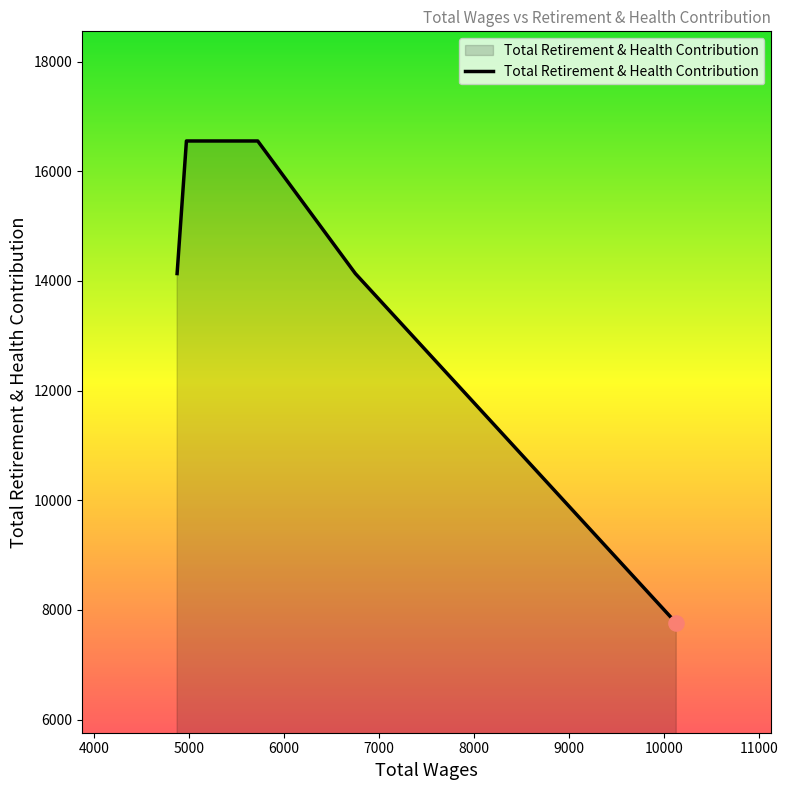

True or false: the data has more than 1 interior local peaks.

False